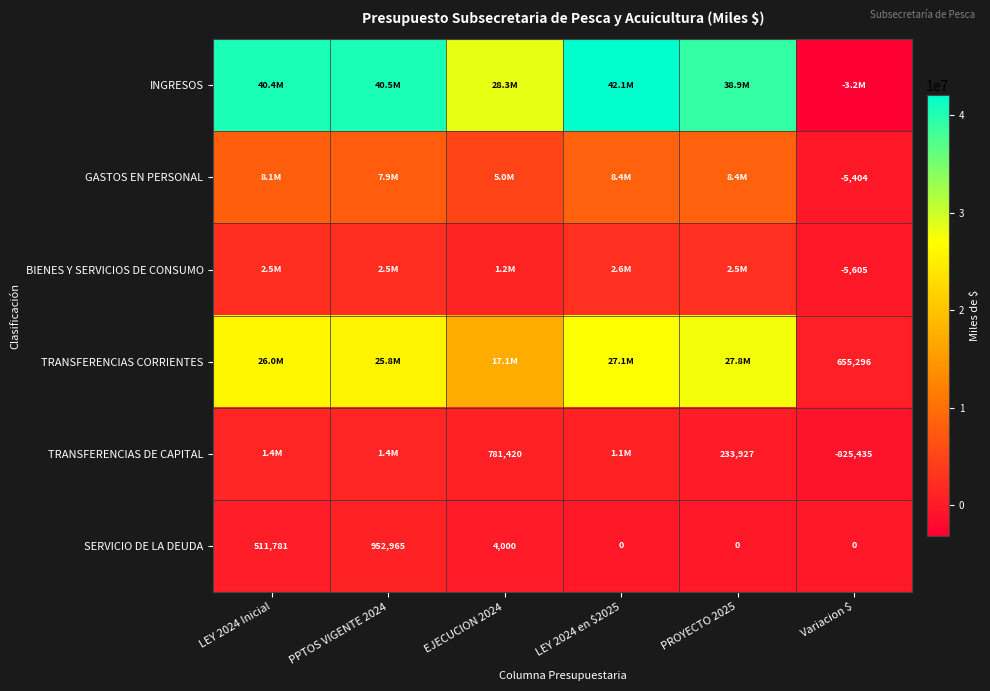

Is the value of TRANSFERENCIAS DE CAPITAL at PROYECTO 2025 greater than the value of SERVICIO DE LA DEUDA at PROYECTO 2025?

Yes